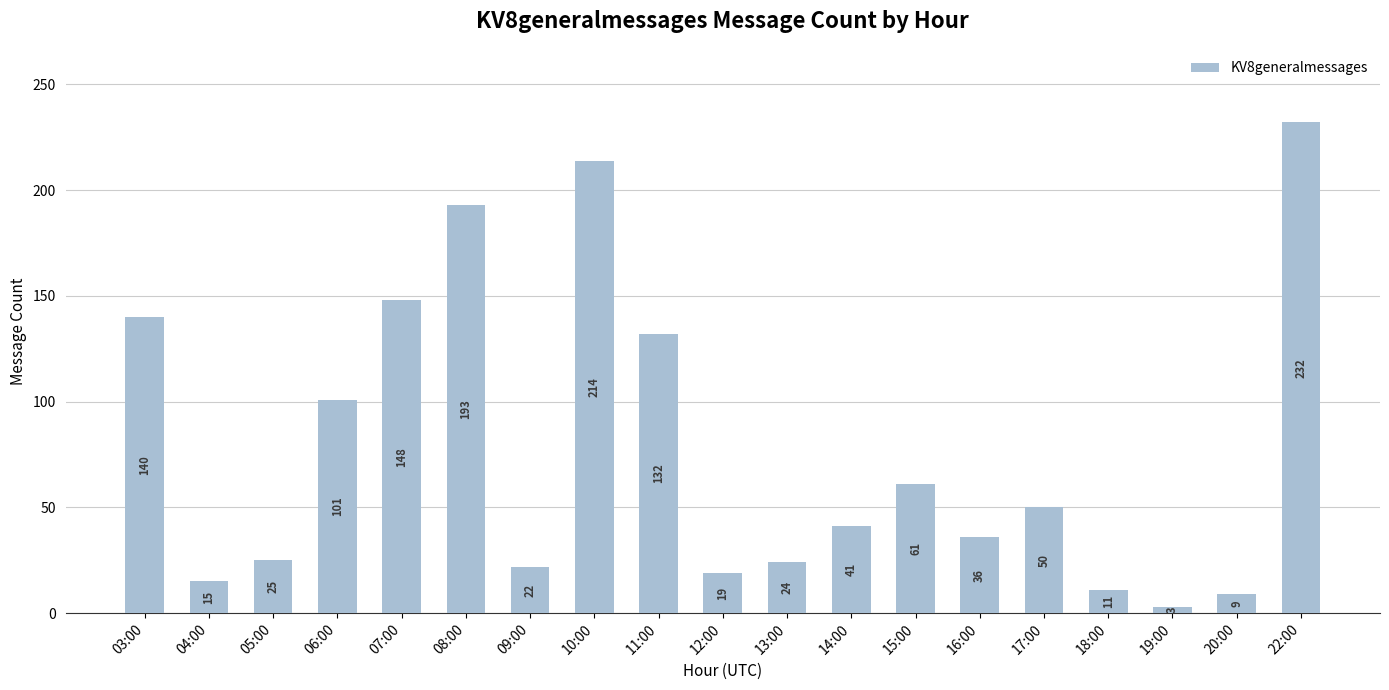

What is the minimum value shown in the chart?

3